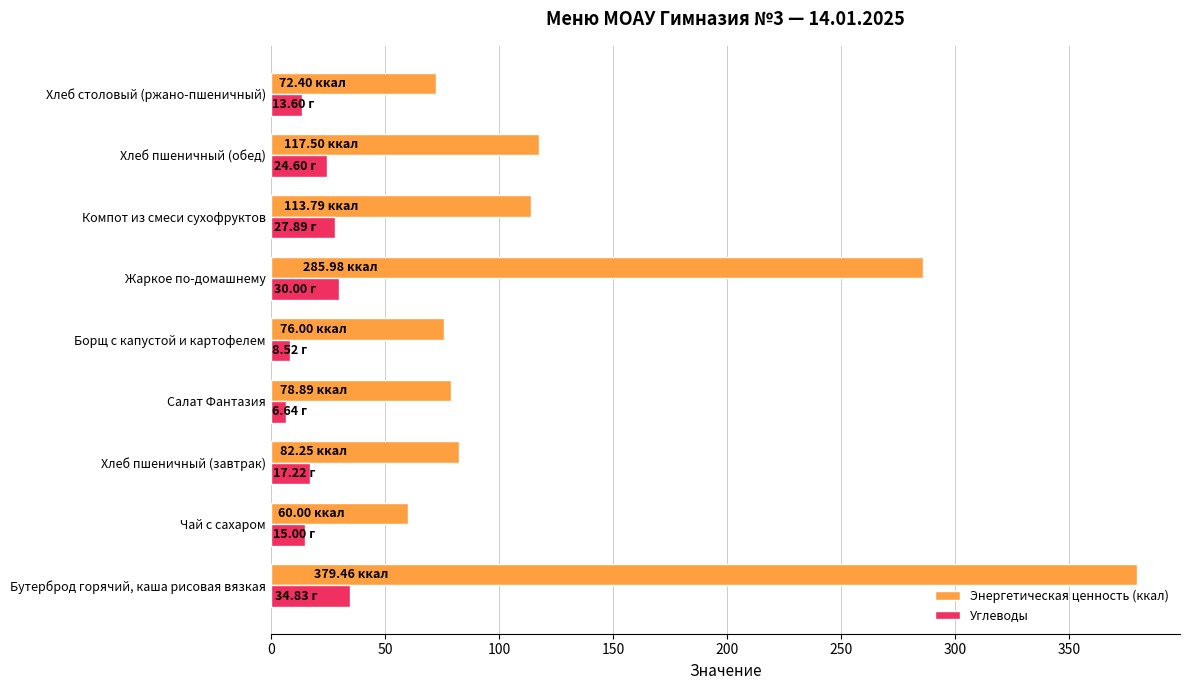

Which series has the largest total across all categories?

Энергетическая ценность (ккал)